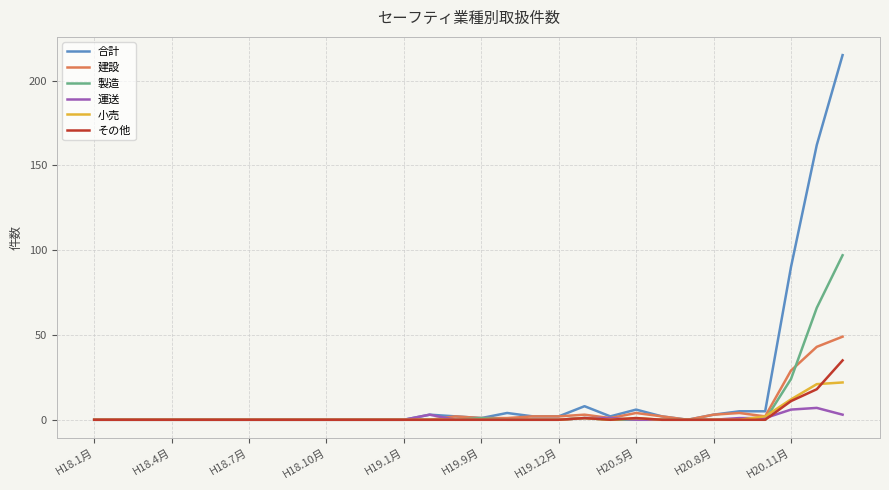

Rank the series by their maximum value, from highest to lowest.

合計, 製造, 建設, その他, 小売, 運送